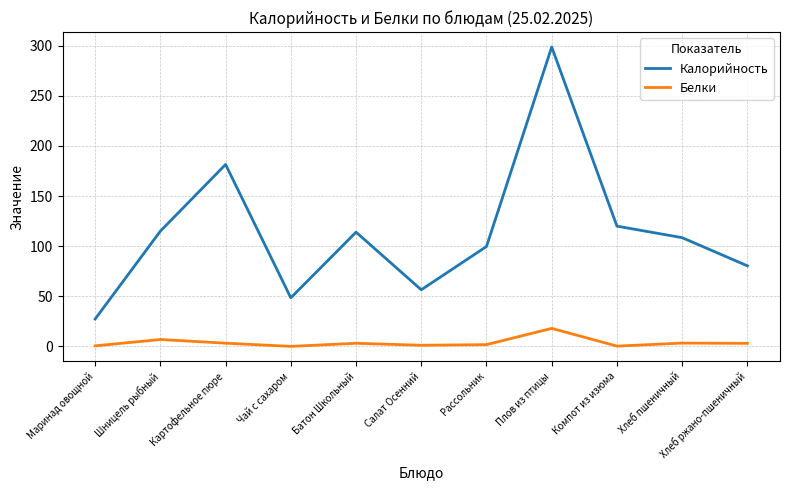

True or false: Белки has a value of 3.1 at Хлеб ржано-пшеничный.

True